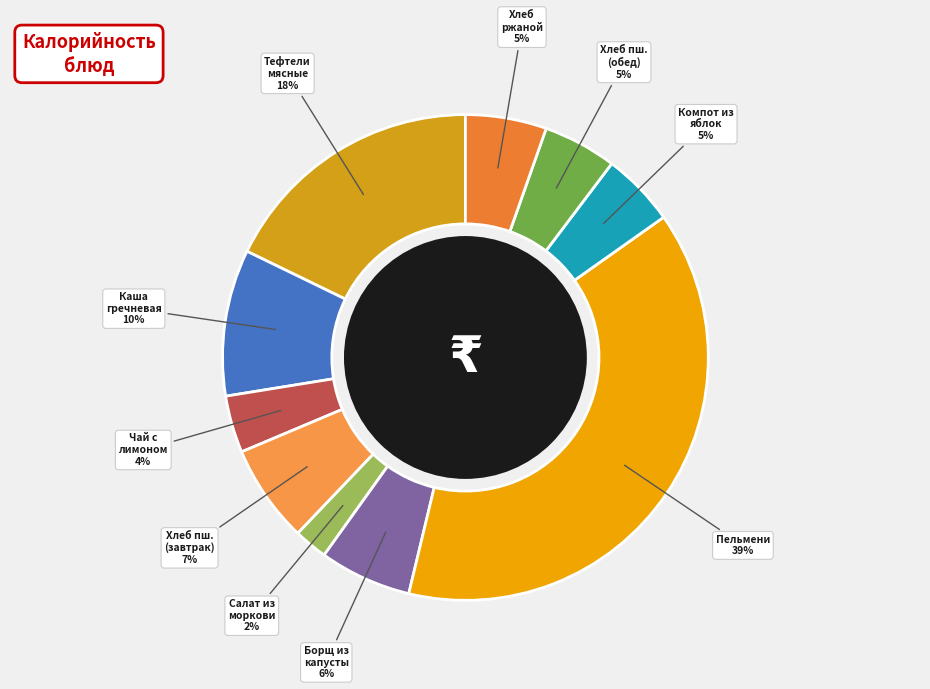

Is there a majority slice in this chart?

No